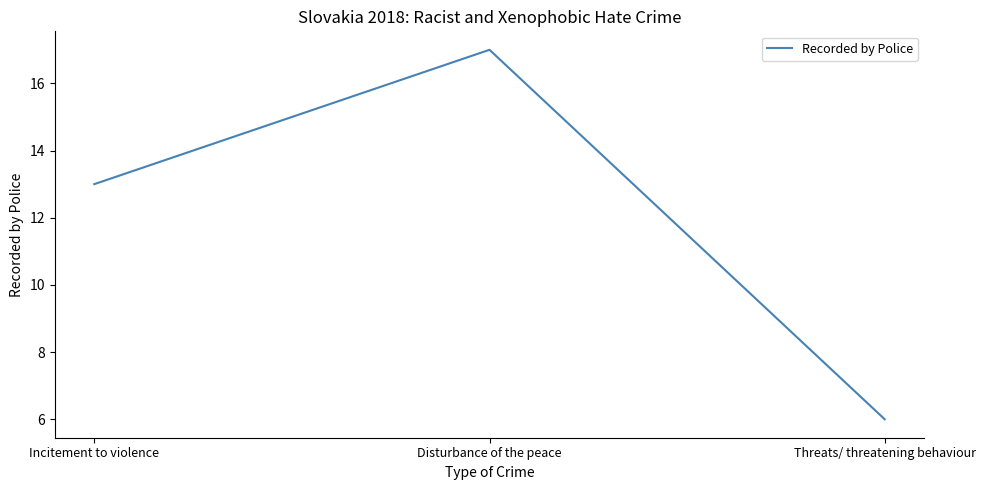

Which label corresponds to the smallest value in the chart?

Threats/ threatening behaviour